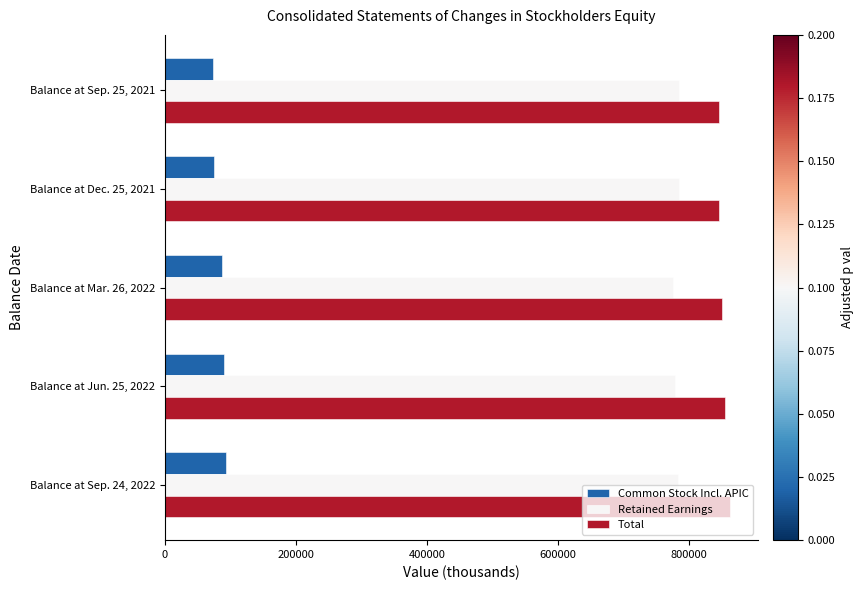

Which series has the largest total across all categories?

Total